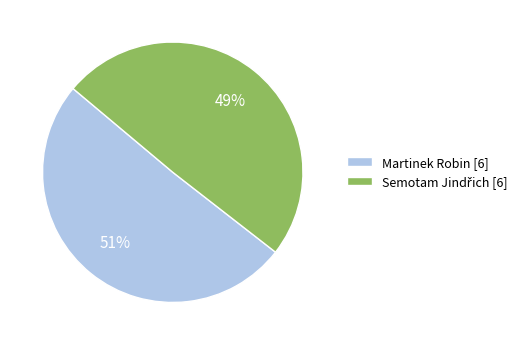

Does any single category account for the majority?

Yes